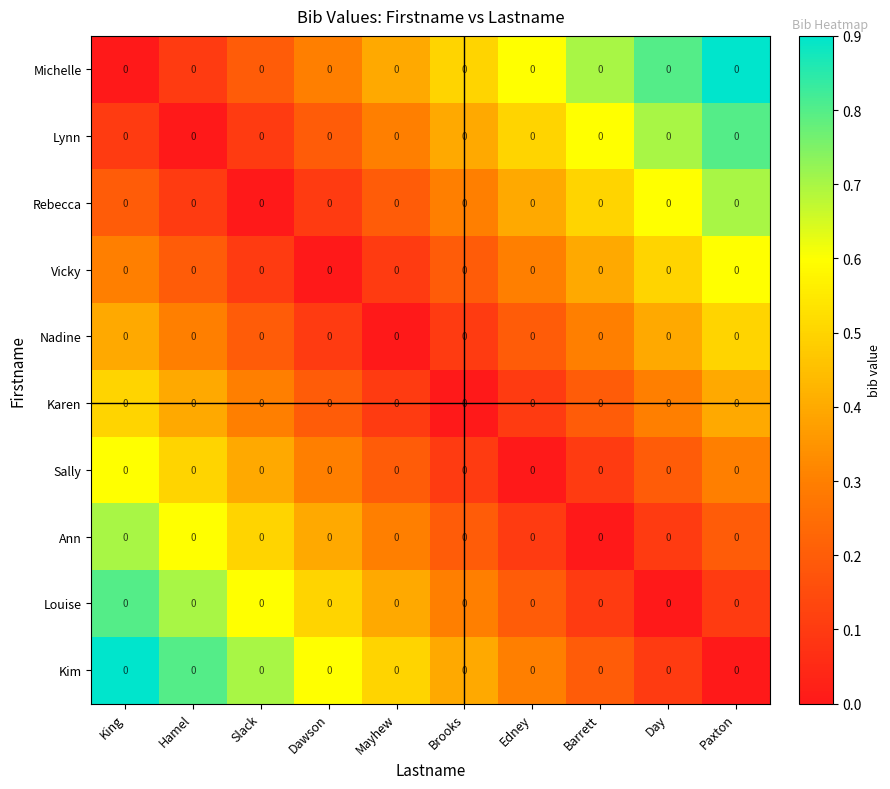

How many series are shown in this chart?

10